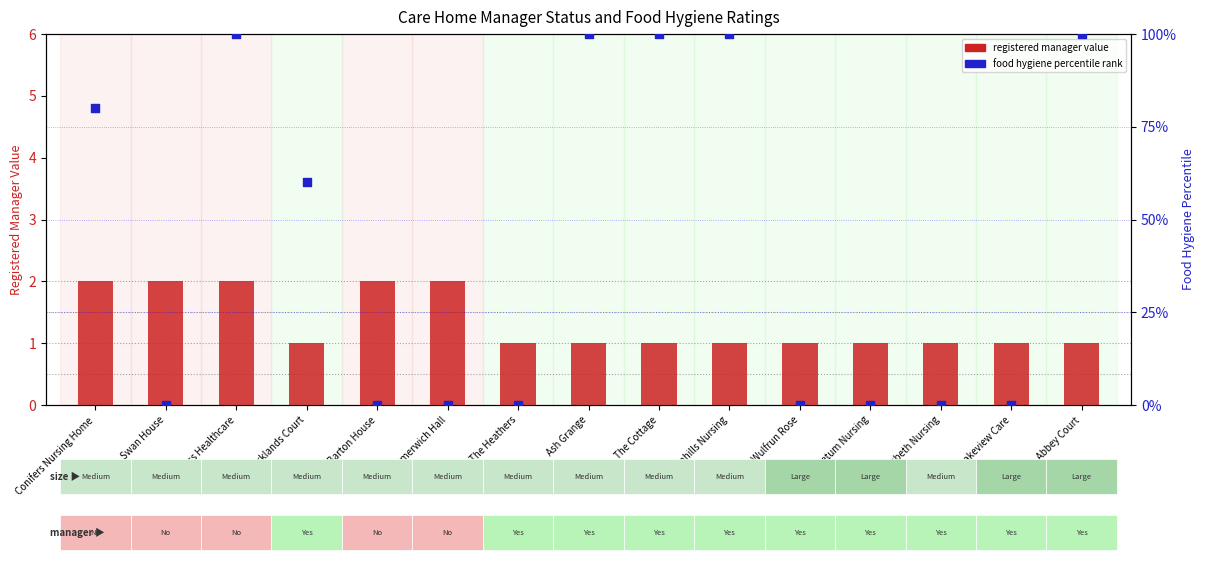

Which series has the largest Y range (max minus min)?

food hygiene percentile